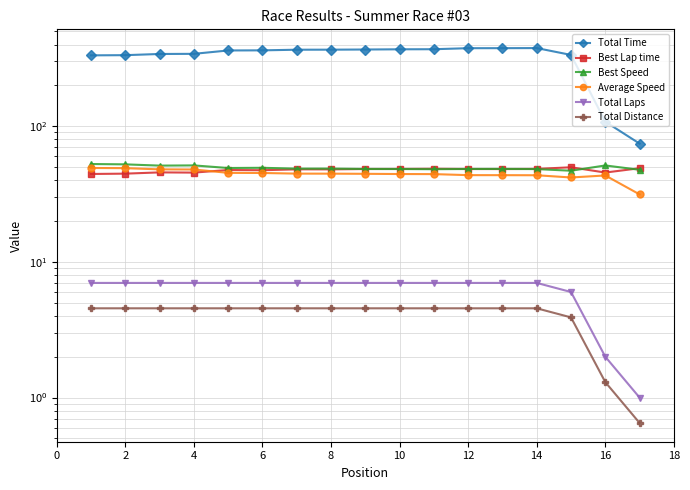

How many interior local valleys does the Average Speed series have?

1